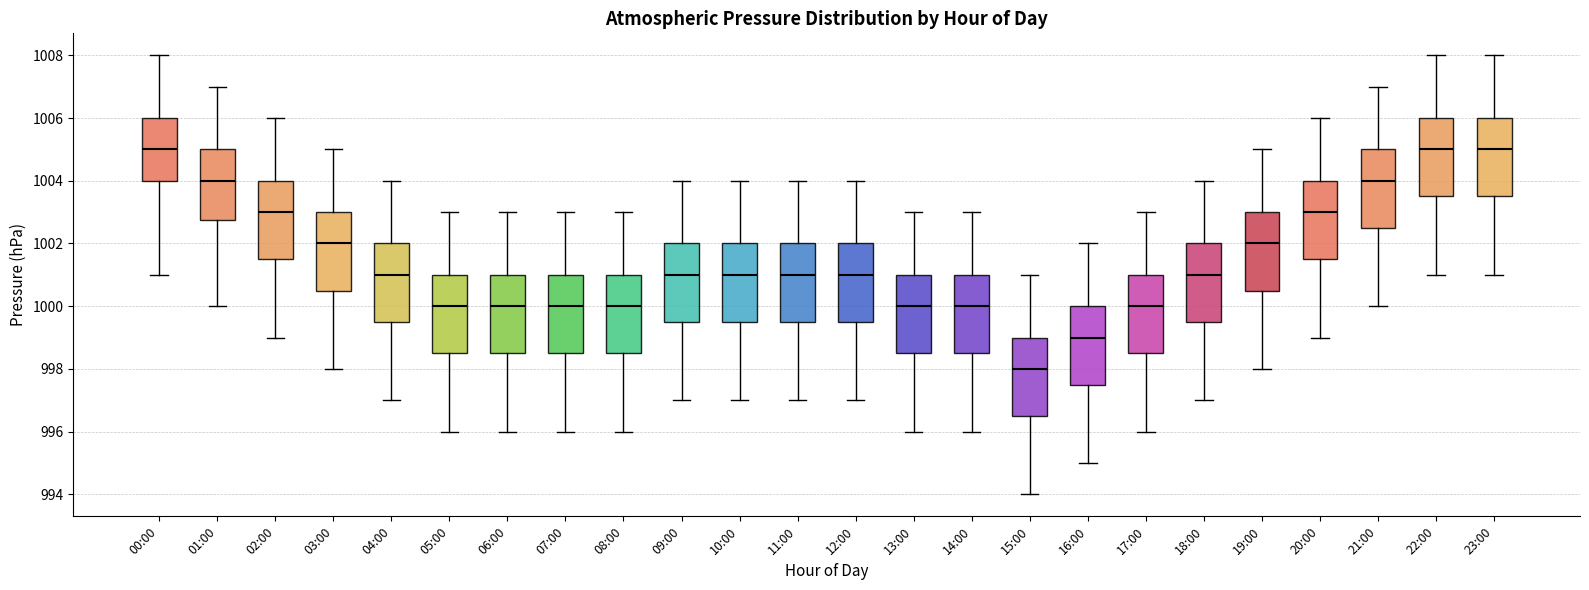

Reading left to right, transcribe this box plot: for each box, give where its median line is, the range the box spans, and where its two whiskers end, as read against the y-axis. The values are not printed on the chart, so give them approximately, as read against the axis.

00:00: median 1005.0, box 1004.0 to 1006.0, whiskers 1001.0 to 1008.0
01:00: median 1004.0, box 1002.8 to 1005.0, whiskers 1000.0 to 1007.0
02:00: median 1003.0, box 1001.6 to 1004.0, whiskers 999.0 to 1006.0
03:00: median 1002.0, box 1000.6 to 1003.0, whiskers 998.0 to 1005.0
04:00: median 1001.0, box 999.6 to 1002.0, whiskers 997.0 to 1004.0
05:00: median 1000.0, box 998.6 to 1001.0, whiskers 996.0 to 1003.0
06:00: median 1000.0, box 998.6 to 1001.0, whiskers 996.0 to 1003.0
07:00: median 1000.0, box 998.6 to 1001.0, whiskers 996.0 to 1003.0
08:00: median 1000.0, box 998.6 to 1001.0, whiskers 996.0 to 1003.0
09:00: median 1001.0, box 999.6 to 1002.0, whiskers 997.0 to 1004.0
10:00: median 1001.0, box 999.6 to 1002.0, whiskers 997.0 to 1004.0
11:00: median 1001.0, box 999.6 to 1002.0, whiskers 997.0 to 1004.0
12:00: median 1001.0, box 999.6 to 1002.0, whiskers 997.0 to 1004.0
13:00: median 1000.0, box 998.6 to 1001.0, whiskers 996.0 to 1003.0
14:00: median 1000.0, box 998.6 to 1001.0, whiskers 996.0 to 1003.0
15:00: median 998.0, box 996.6 to 999.0, whiskers 994.0 to 1001.0
16:00: median 999.0, box 997.6 to 1000.0, whiskers 995.0 to 1002.0
17:00: median 1000.0, box 998.6 to 1001.0, whiskers 996.0 to 1003.0
18:00: median 1001.0, box 999.6 to 1002.0, whiskers 997.0 to 1004.0
19:00: median 1002.0, box 1000.6 to 1003.0, whiskers 998.0 to 1005.0
20:00: median 1003.0, box 1001.6 to 1004.0, whiskers 999.0 to 1006.0
21:00: median 1004.0, box 1002.6 to 1005.0, whiskers 1000.0 to 1007.0
22:00: median 1005.0, box 1003.6 to 1006.0, whiskers 1001.0 to 1008.0
23:00: median 1005.0, box 1003.6 to 1006.0, whiskers 1001.0 to 1008.0